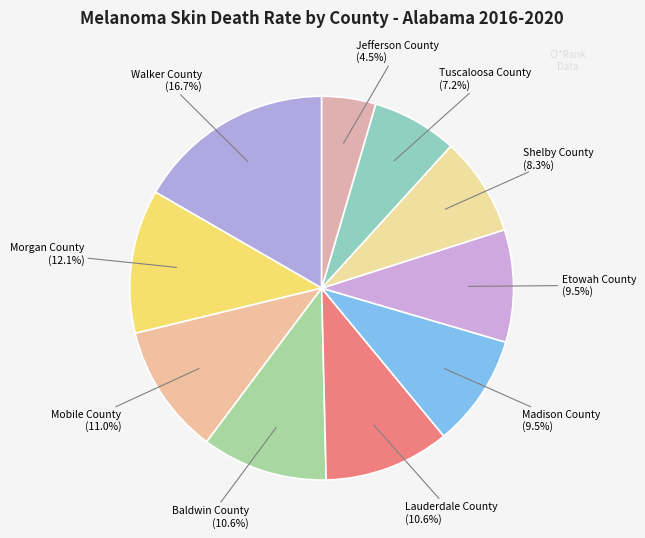

Which category has the biggest portion of the pie?

Walker County